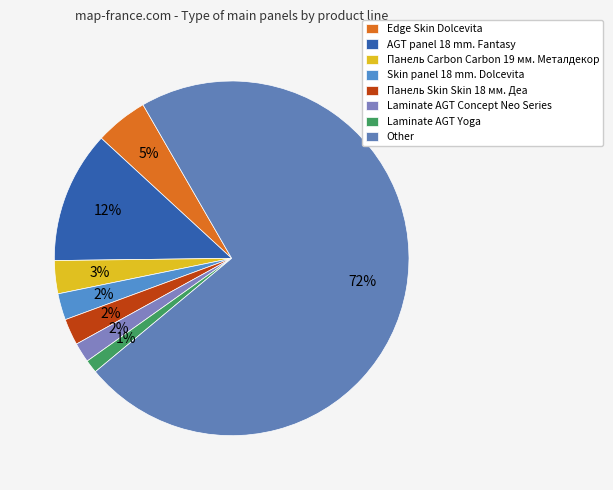

True or false: Skin panel 18 mm. Dolcevita accounts for 1% of the total.

False